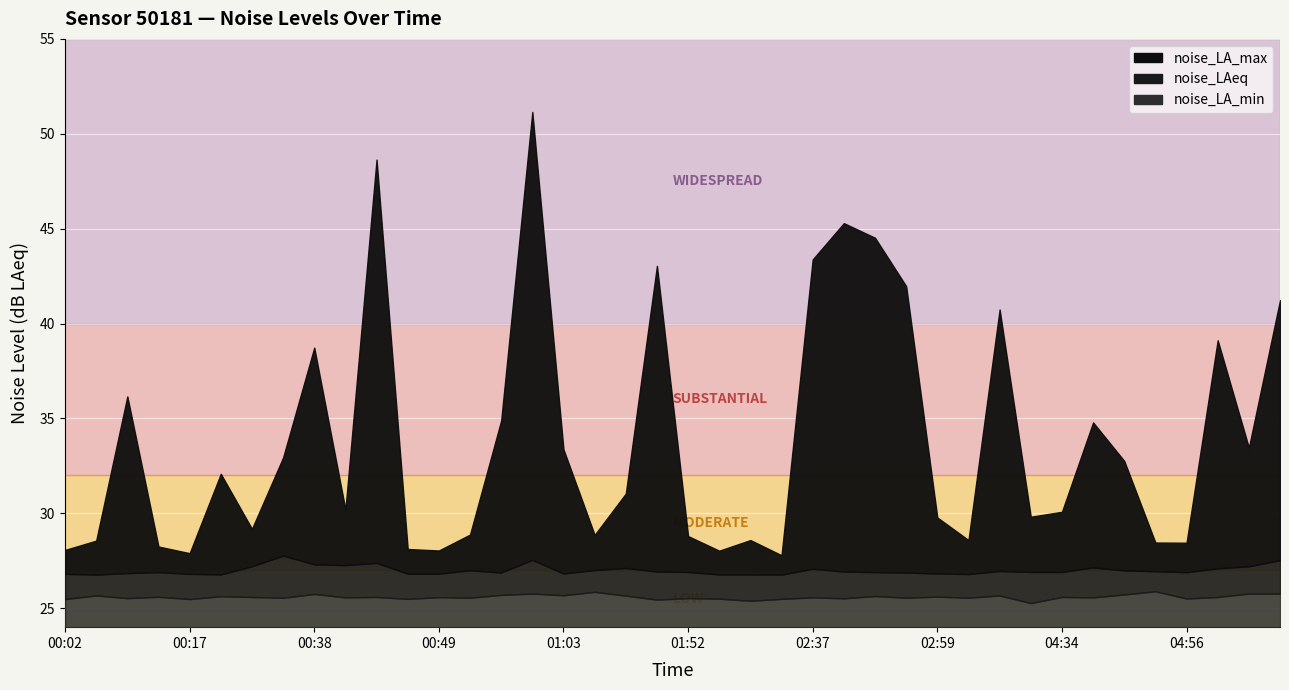

How many interior local valleys does the noise_LA_min series have?

15